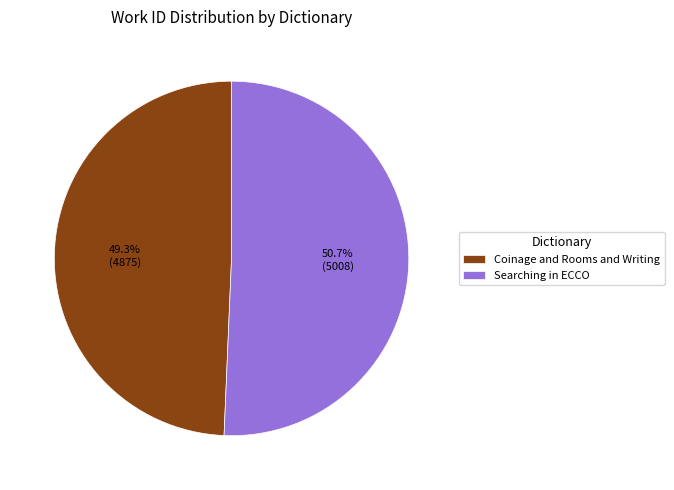

Approximately how many times larger is the value at Coinage and Rooms and Writing compared to Searching in ECCO?

1.0